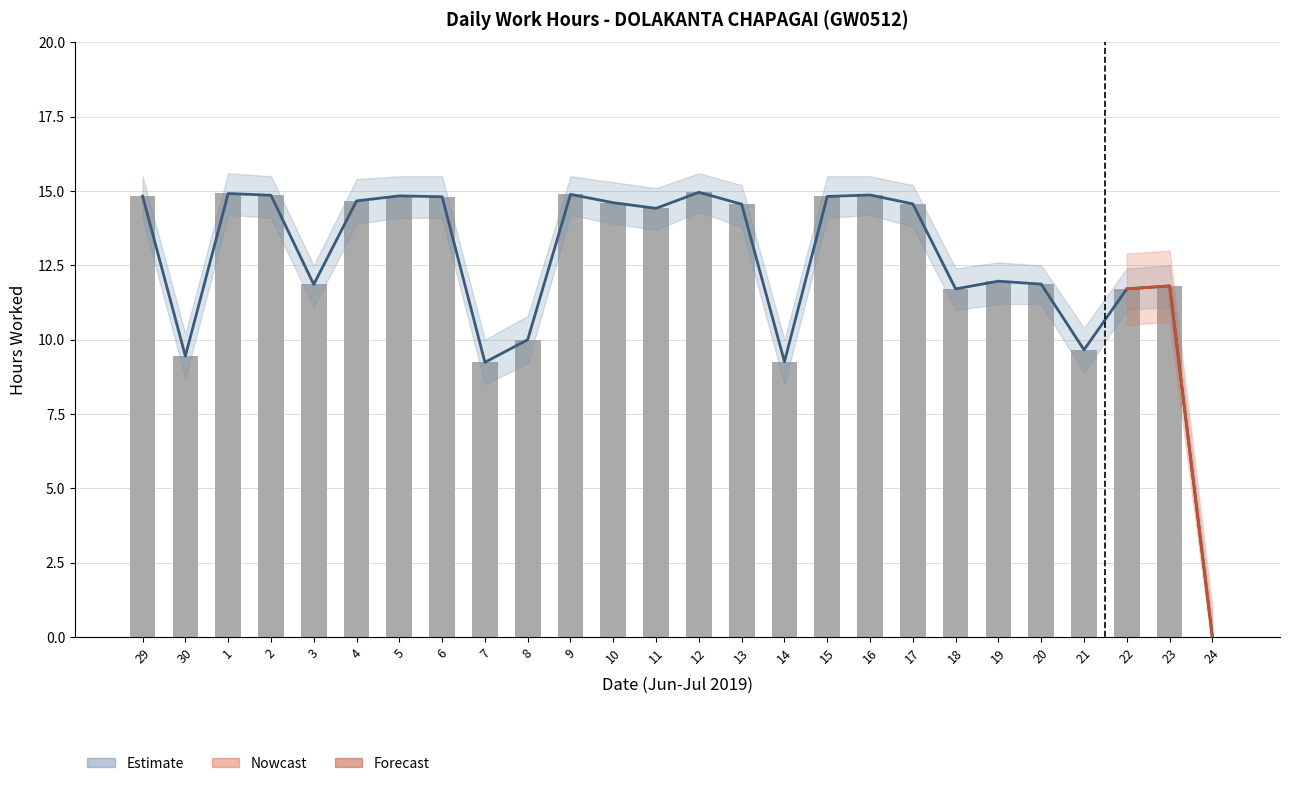

Reading right to left, what are all the values shown in this chart?

Low (Hours): 0.0	11.8	11.7	9.7	11.9	12.0	11.7	14.6	14.9	14.8	9.3	14.6	15.0	14.4	14.6	14.9	10.0	9.2	14.8	14.8	14.7	11.9	14.9	14.9	9.4	14.8
Low_upper: 0.0	11.8	11.7	9.7	11.9	12.0	11.7	14.6	14.9	14.8	9.3	14.6	15.0	14.4	14.6	14.9	10.0	9.2	14.8	14.8	14.7	11.9	14.9	14.9	9.4	14.8